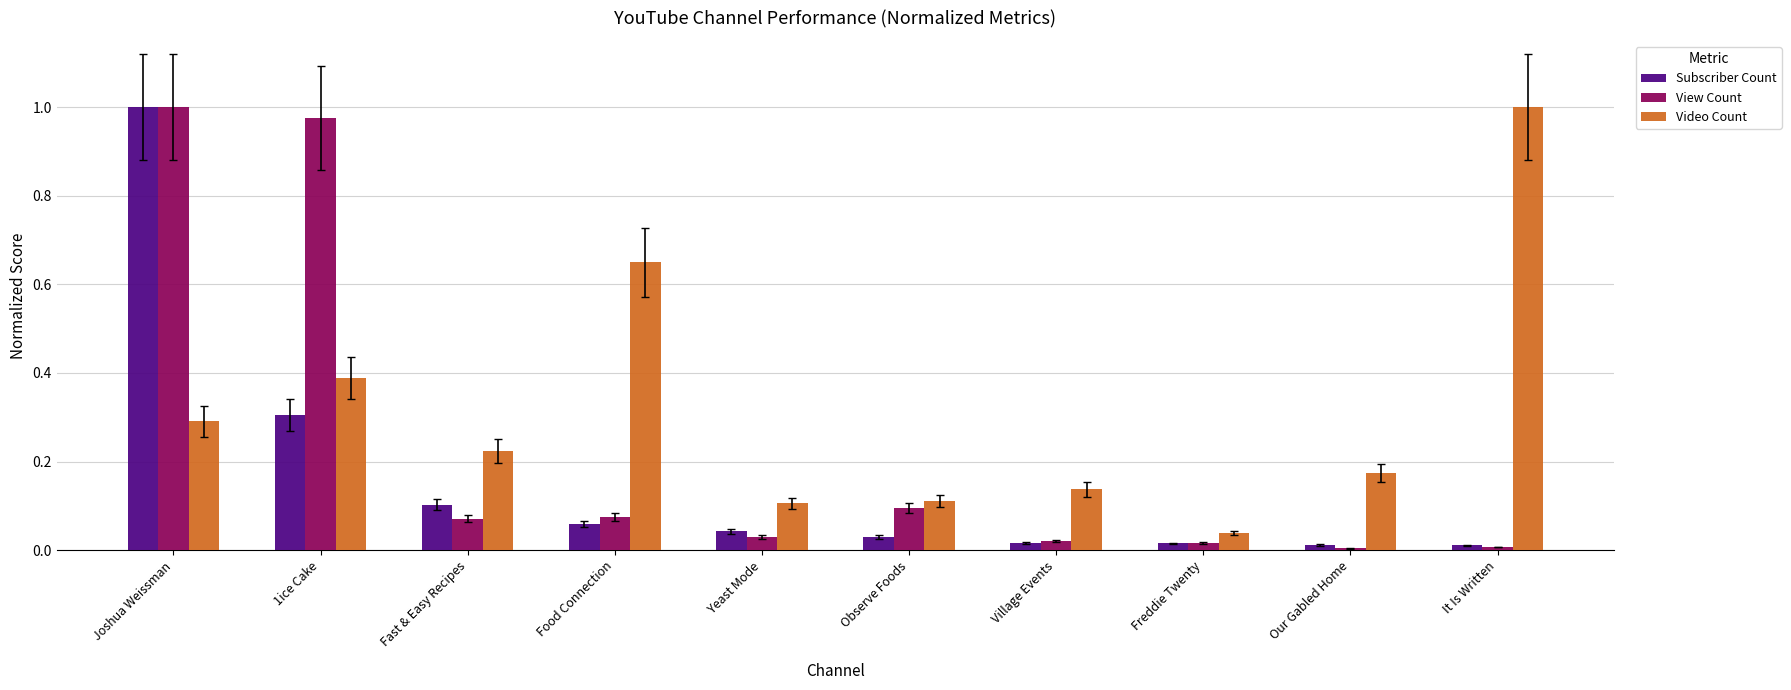

What is the difference between the highest and lowest values at Food Connection?

0.6